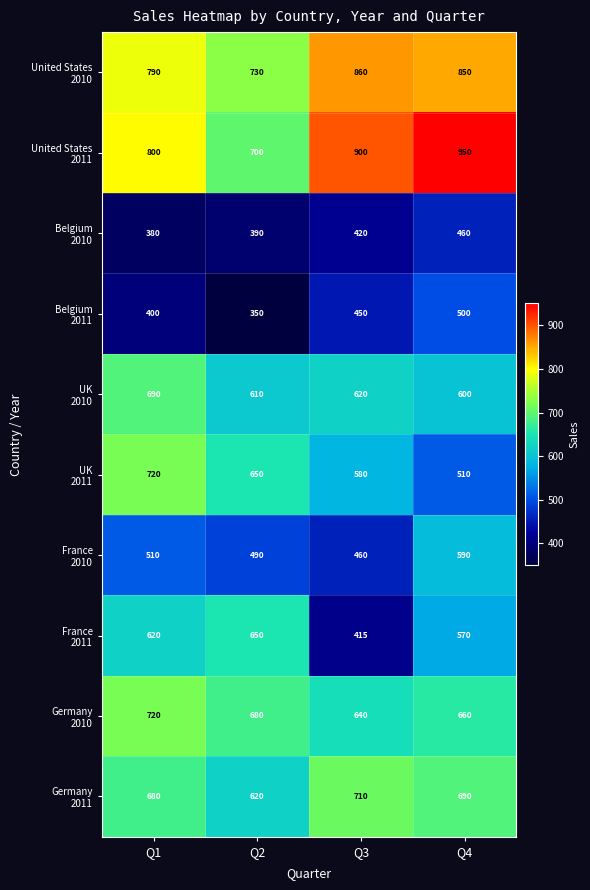

How many data points does each series have?

4